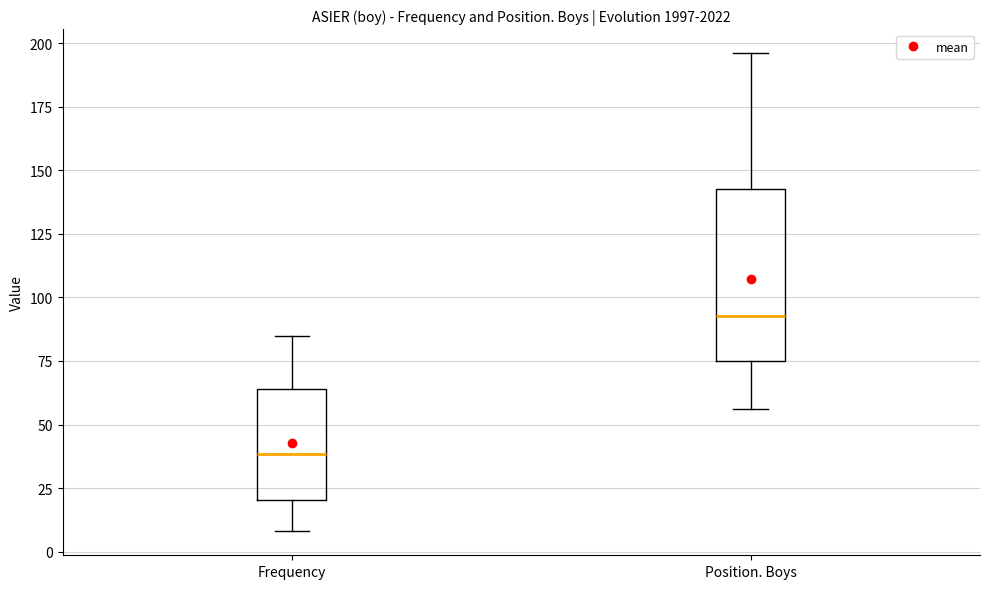

Which box has the highest median line?

Position. Boys